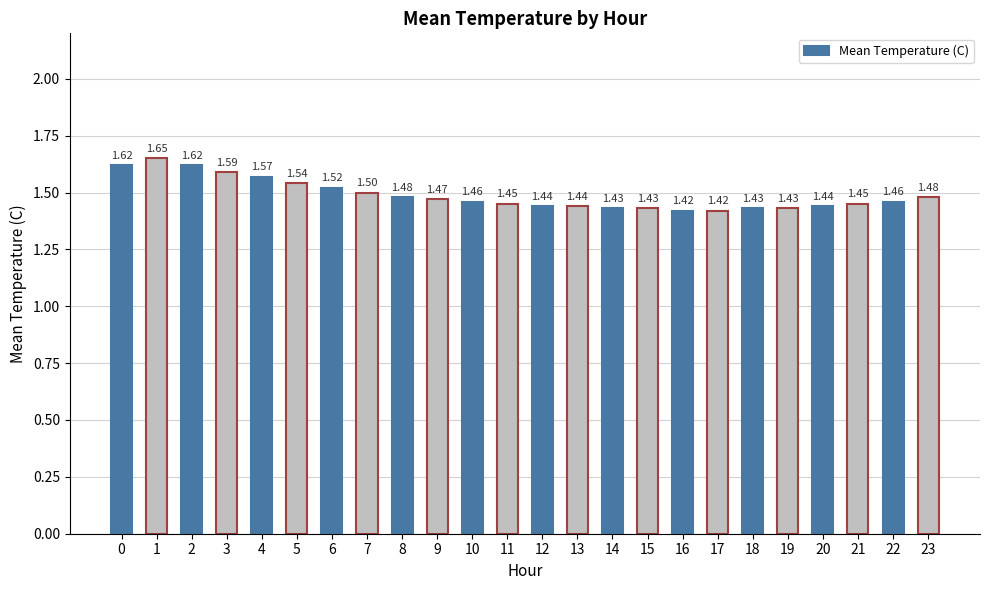

What is the sum of the values at 13 and 19?

2.9